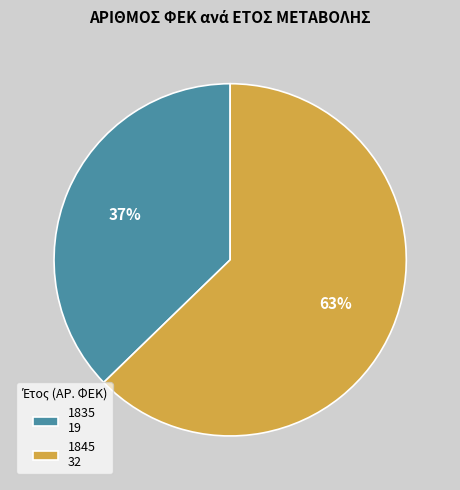

How many slices are in this pie chart?

2